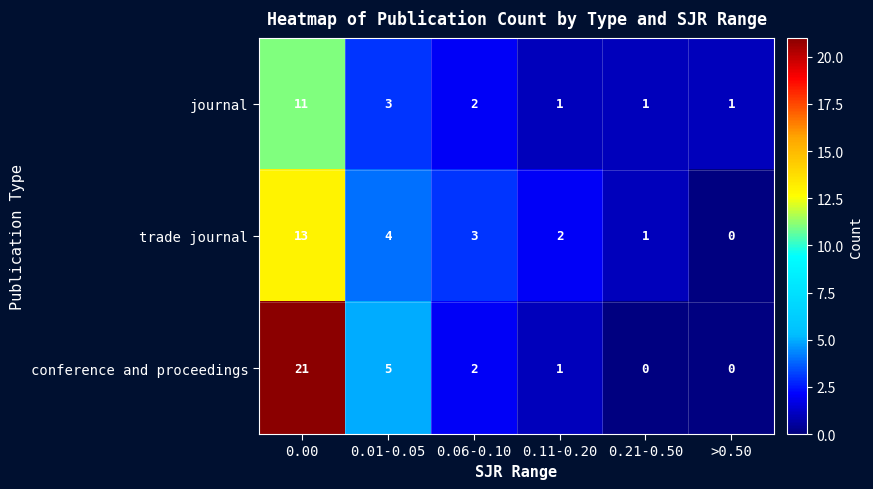

List the series in order of their overall mean, highest first.

conference and proceedings, trade journal, journal